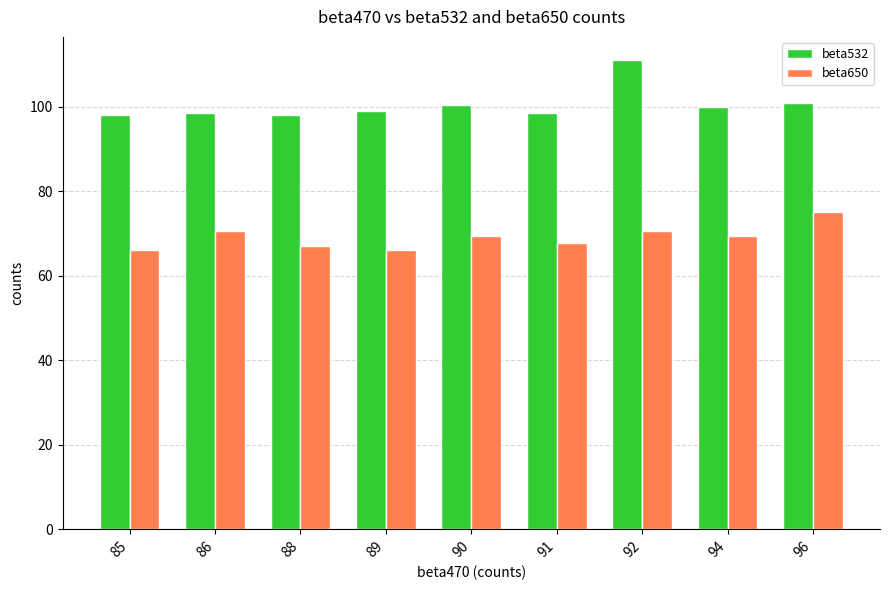

What is the difference between the second highest and minimum values in the beta650 series?

4.5